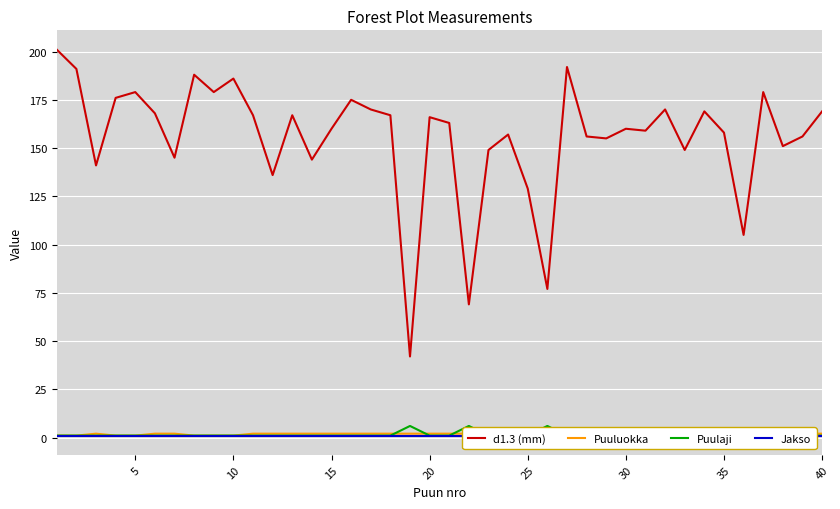

What is the minimum value shown in the chart?

1